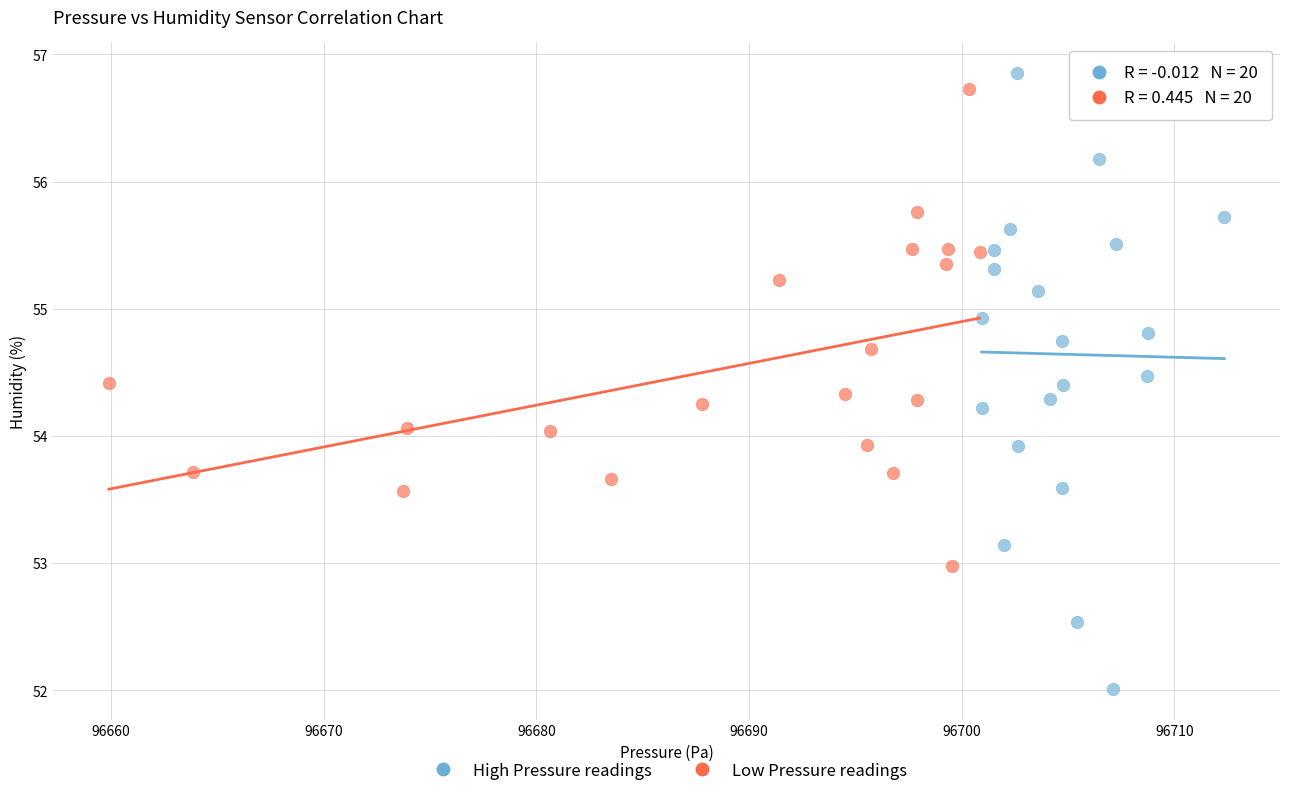

Which series has the largest Y range (max minus min)?

High Pressure readings